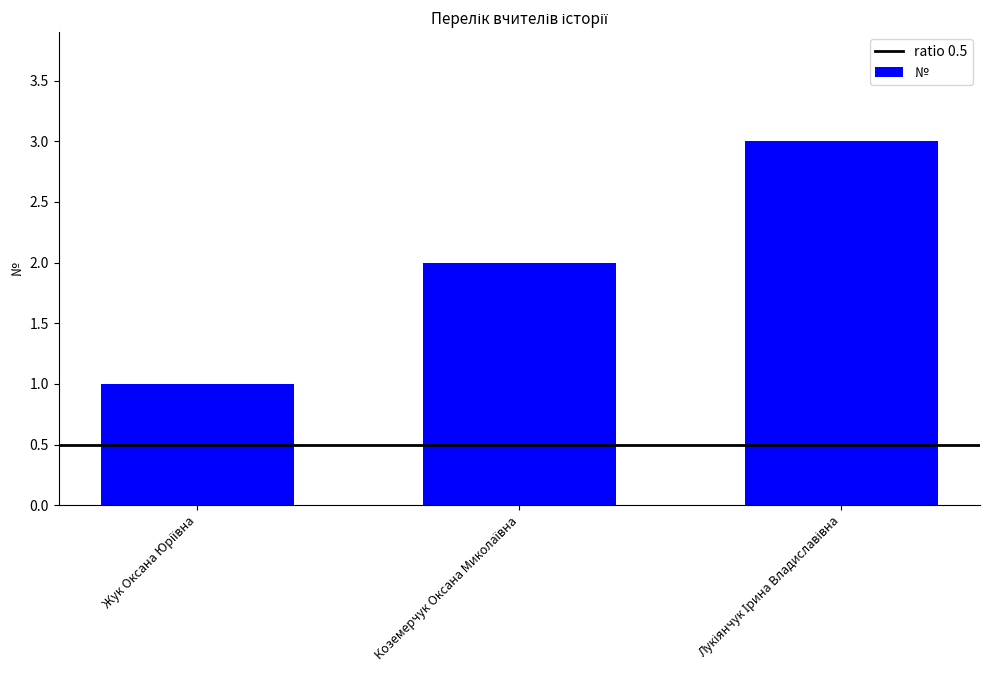

Count the number of data series in this chart.

1